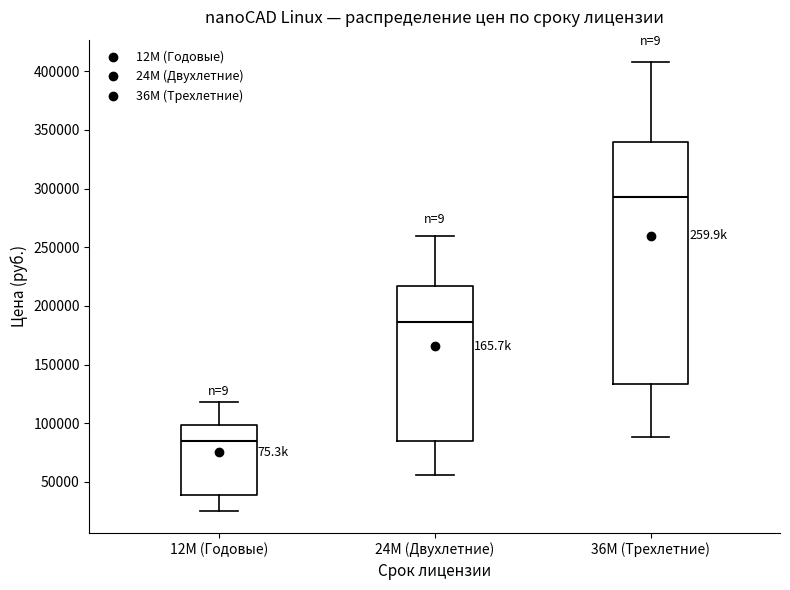

Reading left to right, transcribe this box plot: for each box, give where its median line is, the range the box spans, and where its two whiskers end, as read against the y-axis. The values are not printed on the chart, so give them approximately, as read against the axis.

12M (Годовые): median 85000, box 40000 to 100000, whiskers 25000 to 120000
24M (Двухлетние): median 185000, box 85000 to 215000, whiskers 55000 to 260000
36M (Трехлетние): median 295000, box 135000 to 340000, whiskers 90000 to 410000